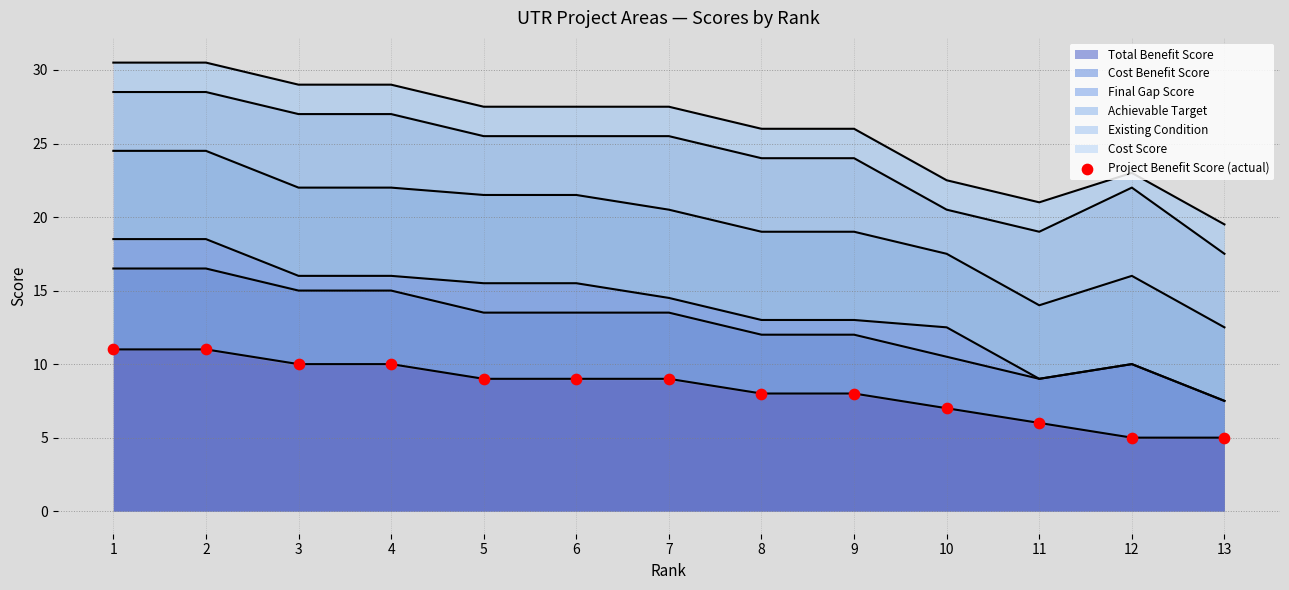

Between 1 and 9, which is larger?

1